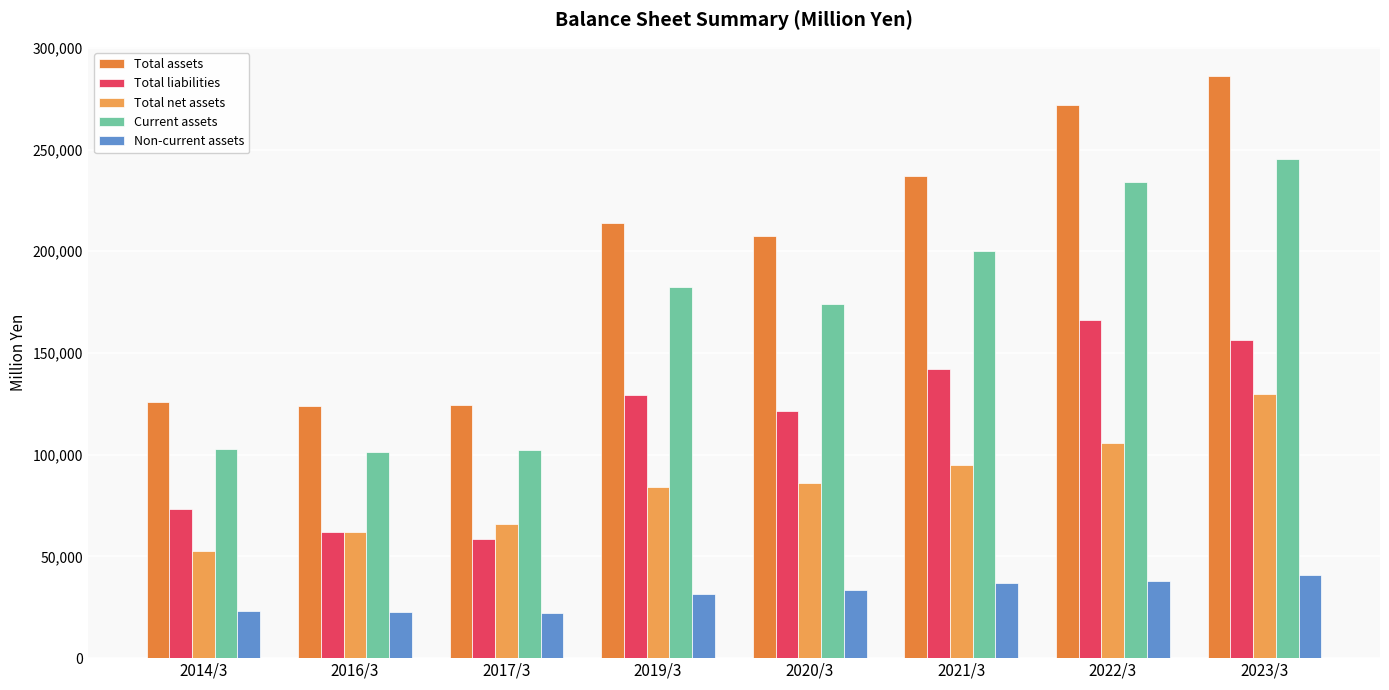

Reading right to left, list all the values displayed in this chart.

Total assets: 286217	272139	237004	207638	213761	124643	123830	126028
Total liabilities: 156479	166339	141942	121388	129501	58711	62021	73202
Total net assets: 129737	105800	95062	86250	84259	65932	61808	52825
Current assets: 245572	233984	200179	174331	182396	102343	101111	102930
Non-current assets: 40645	38155	36825	33306	31364	22300	22718	23098